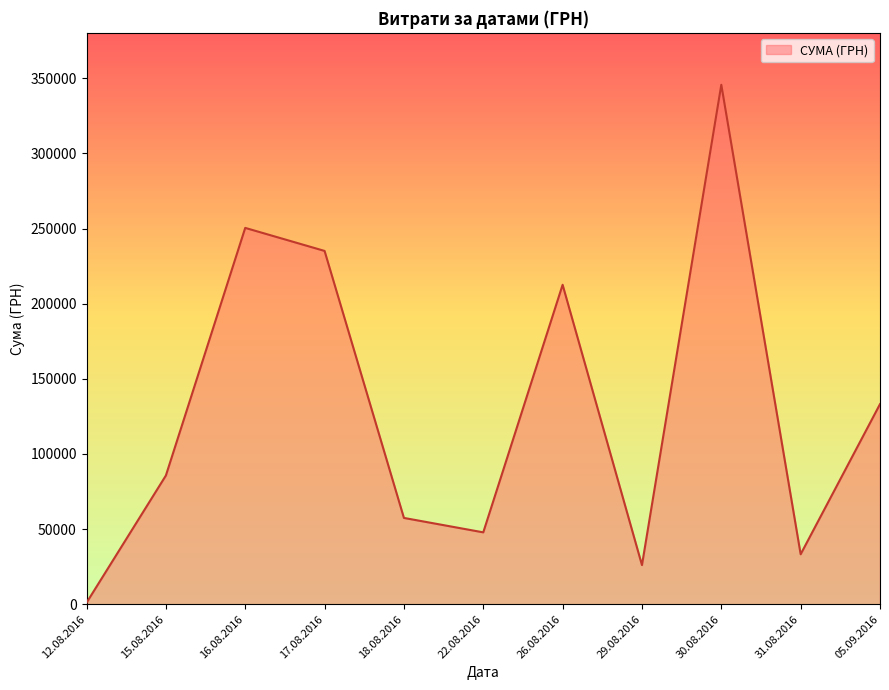

True or false: there are more than 0 points higher than both neighbors.

True